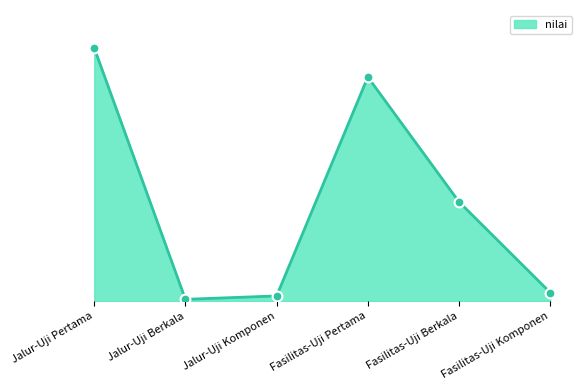

What is the change in value from Jalur-Uji Berkala to Fasilitas-Uji Berkala?

+57